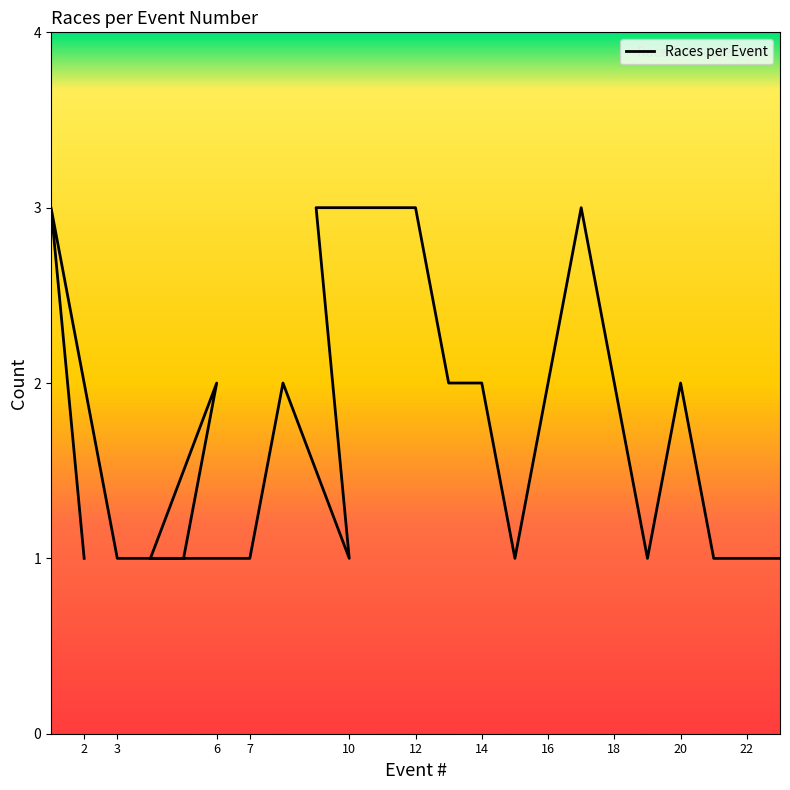

How many values are below 2?

11